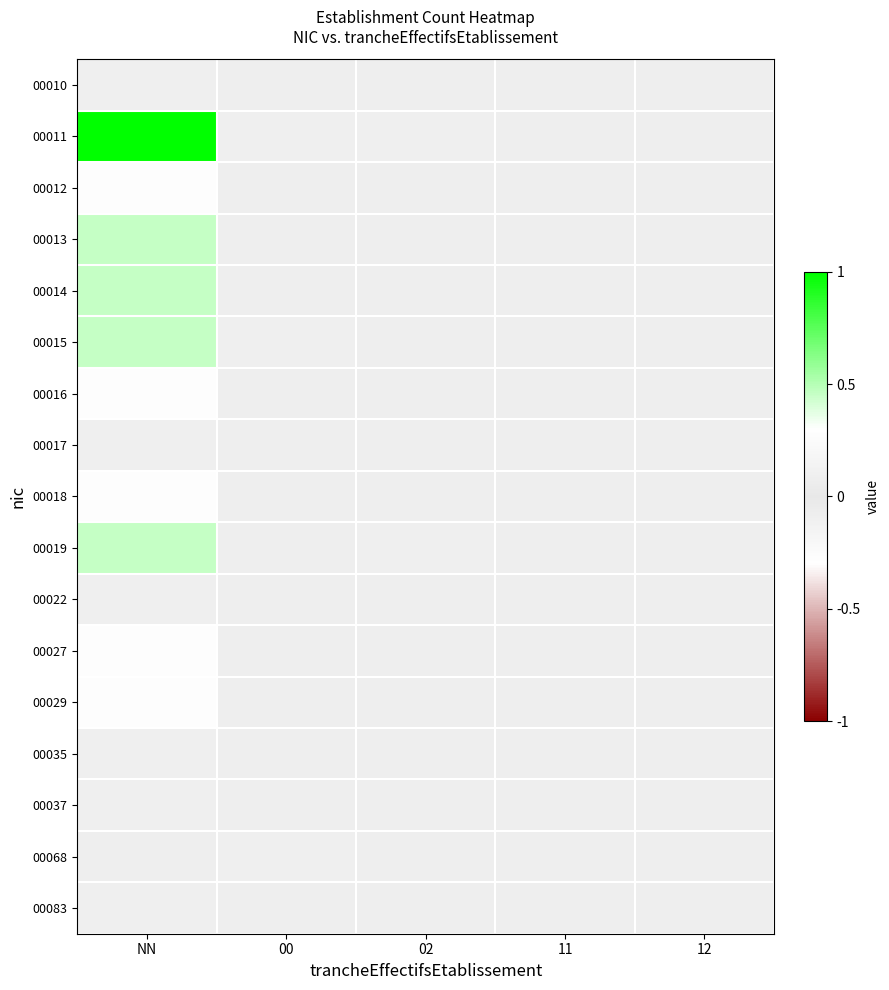

Rank the series by their maximum value, from lowest to highest.

00010, 00017, 00022, 00035, 00037, 00068, 00083, 00012, 00016, 00018, 00027, 00029, 00013, 00014, 00015, 00019, 00011